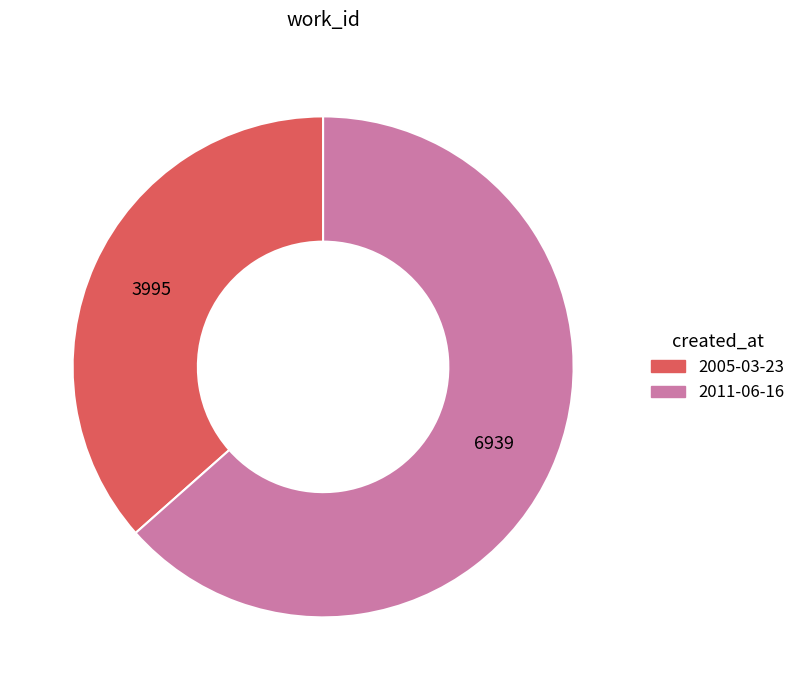

How many segments does this pie chart have?

2